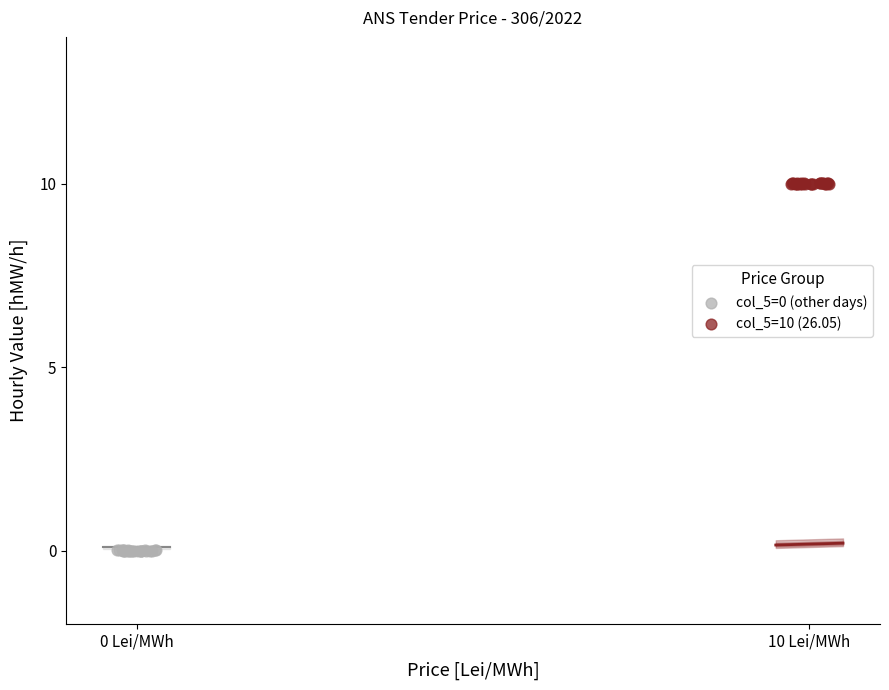

Which series reaches the maximum Y coordinate?

col_5=10 (26.05)